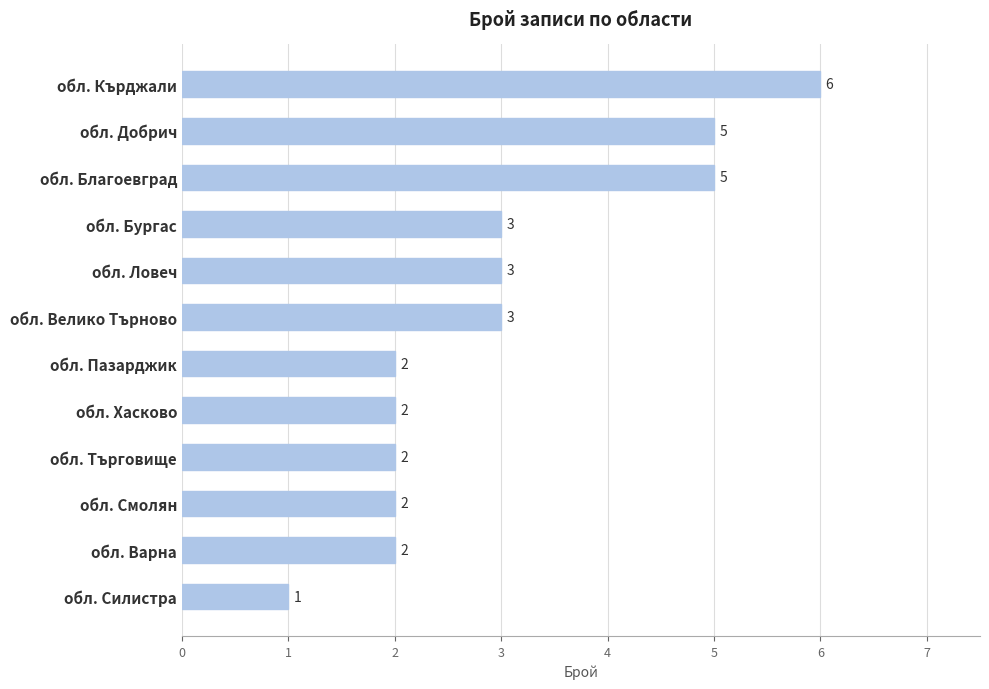

How many series are shown in this chart?

1